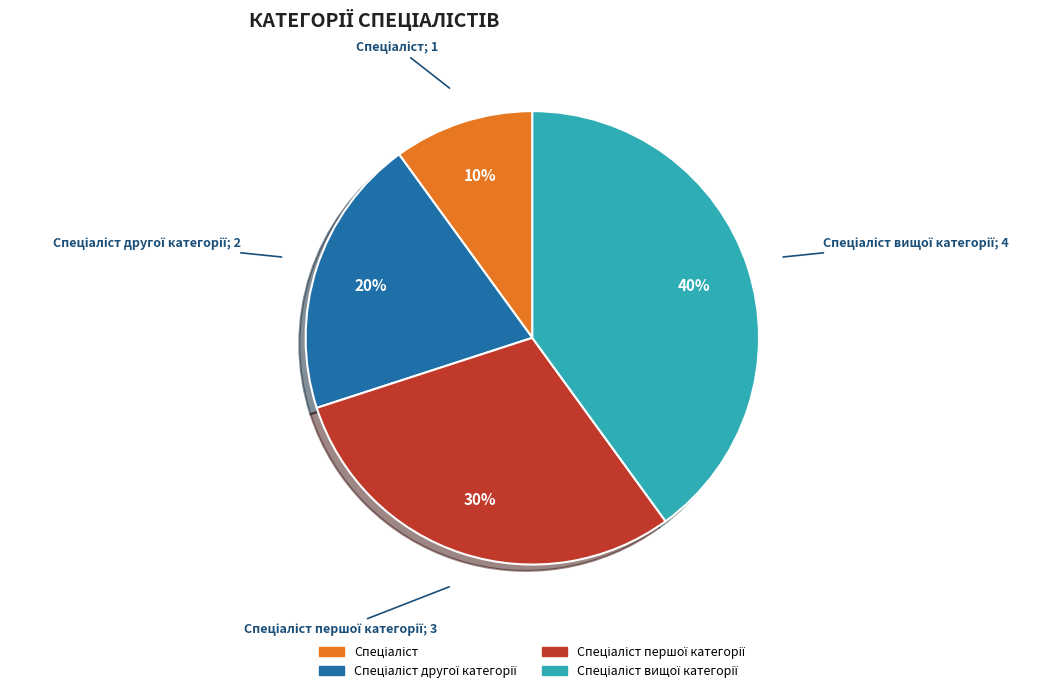

To the nearest percent, what is the difference between the largest and smallest slice percentages?

30%